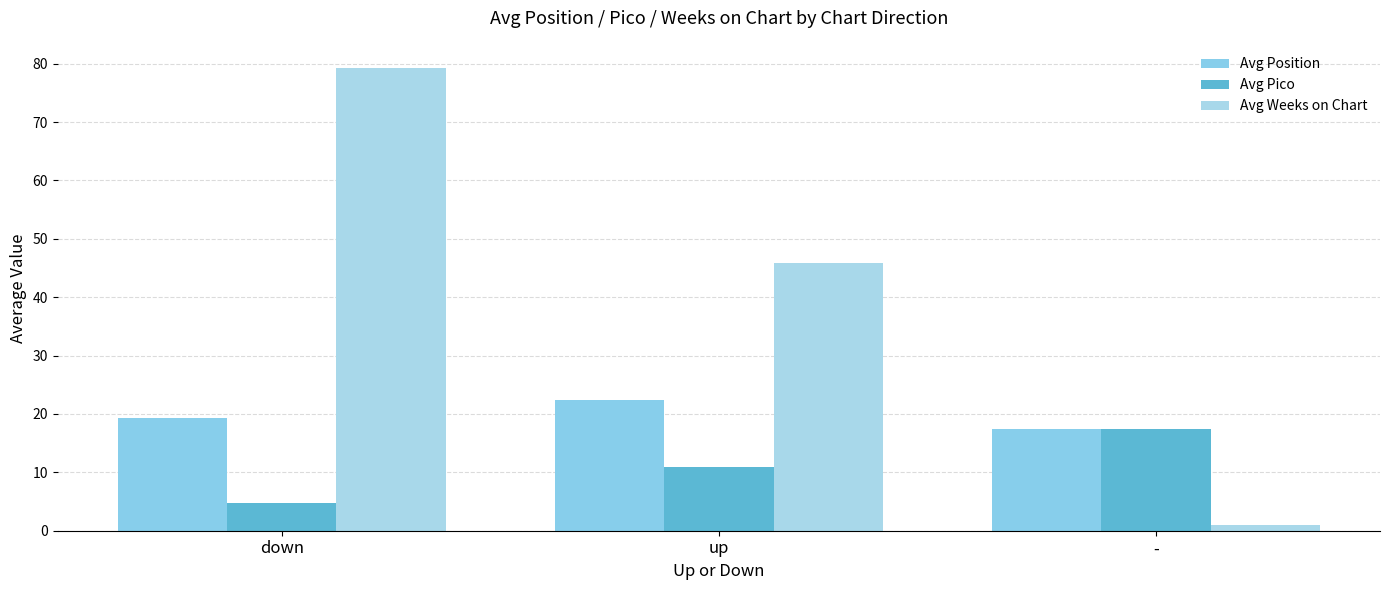

The value of Avg Weeks on Chart at - is 1.5. True or false?

False